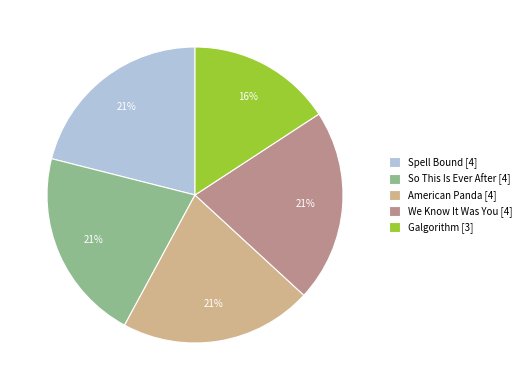

Is there any slice that represents more than half of the pie?

No